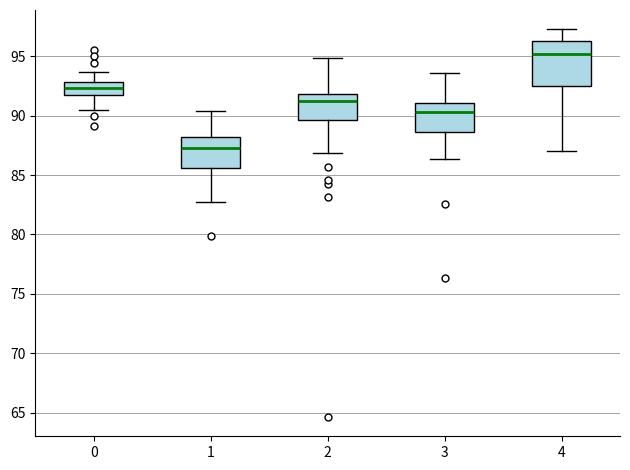

Reading left to right, transcribe this box plot: for each box, give where its median line is, the range the box spans, and where its two whiskers end, as read against the y-axis. The values are not printed on the chart, so give them approximately, as read against the axis.

0: median 92.5, box 91.5 to 93.0, whiskers 90.5 to 93.5
1: median 87.5, box 85.5 to 88.5, whiskers 82.5 to 90.5
2: median 91.5, box 89.5 to 92.0, whiskers 87.0 to 95.0
3: median 90.5, box 88.5 to 91.0, whiskers 86.5 to 93.5
4: median 95.0, box 92.5 to 96.5, whiskers 87.0 to 97.5